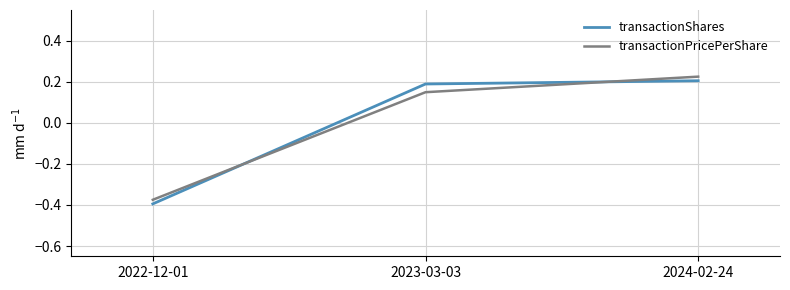

How many values in transactionPricePerShare are below zero?

1